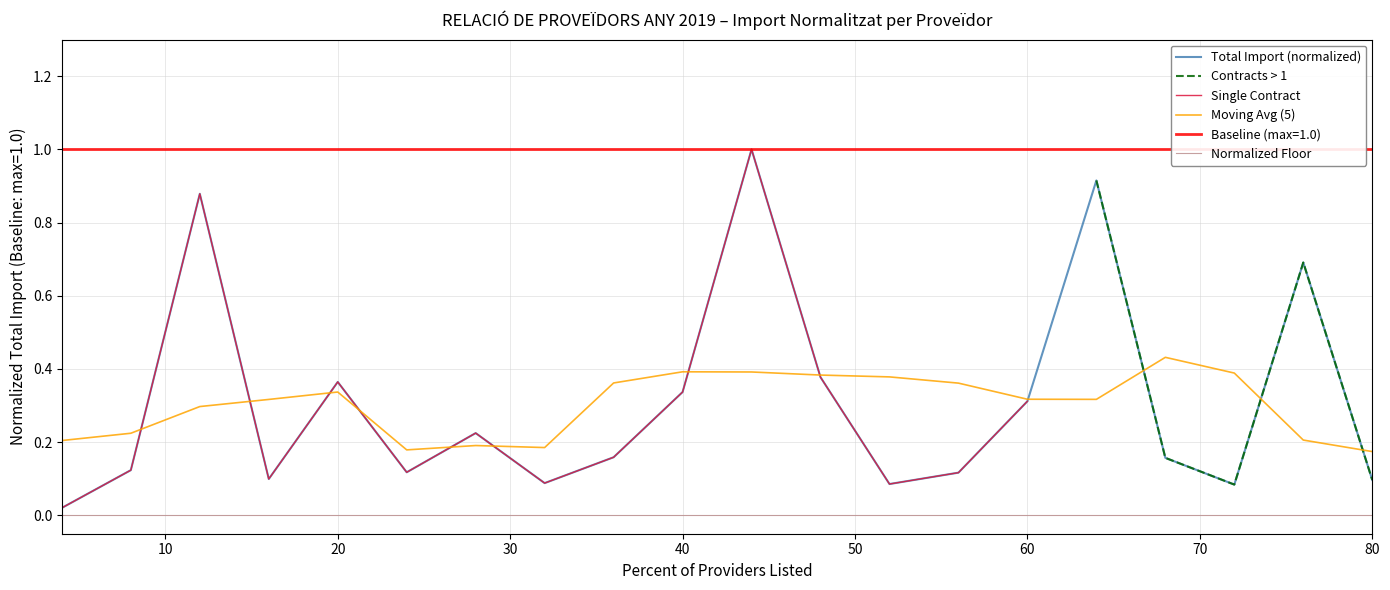

True or false: Moving Avg (5) and Normalized Floor cross at least once.

False